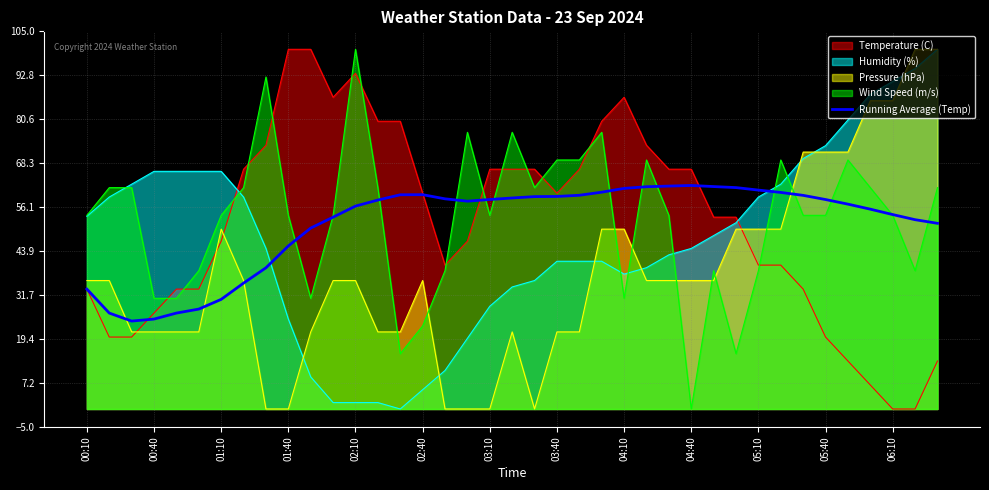

Rank the series at 04:40 from lowest to highest value.

Wind Speed (m/s), Pressure (hPa), Humidity (%), Running Average (Temp), Temperature (C)